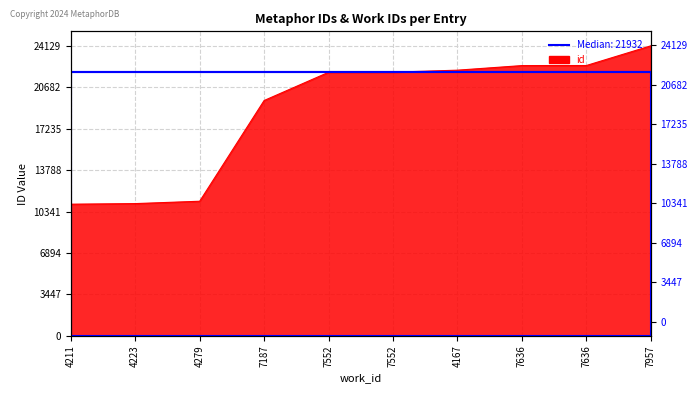

Reading right to left, extract all data points from this chart.

24129	22491	22485	22104	21937	21928	19580	11199	11003	10954